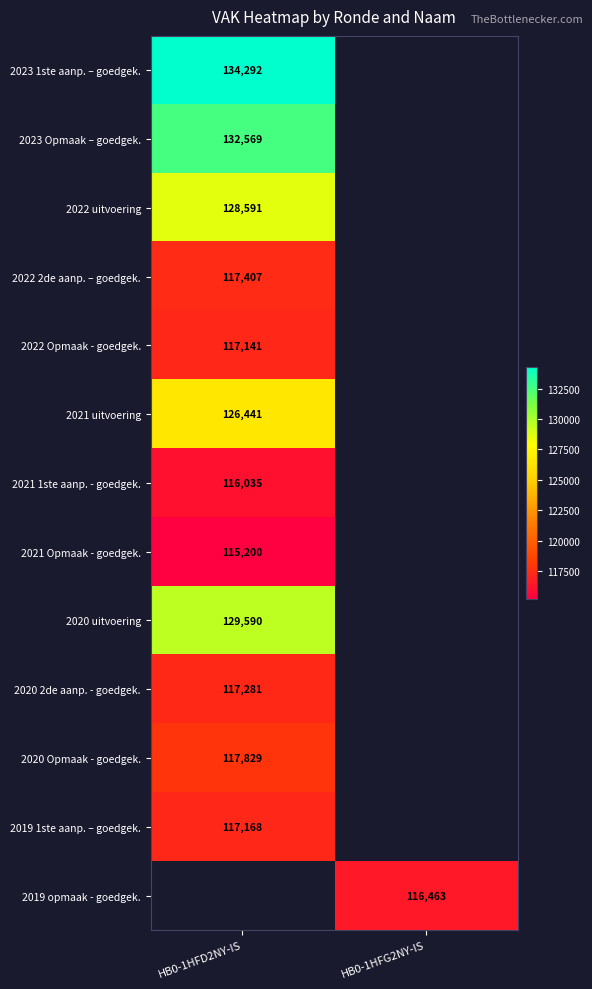

The value of 2022 uitvoering at HB0-1HFD2NY-IS is 128591. True or false?

True